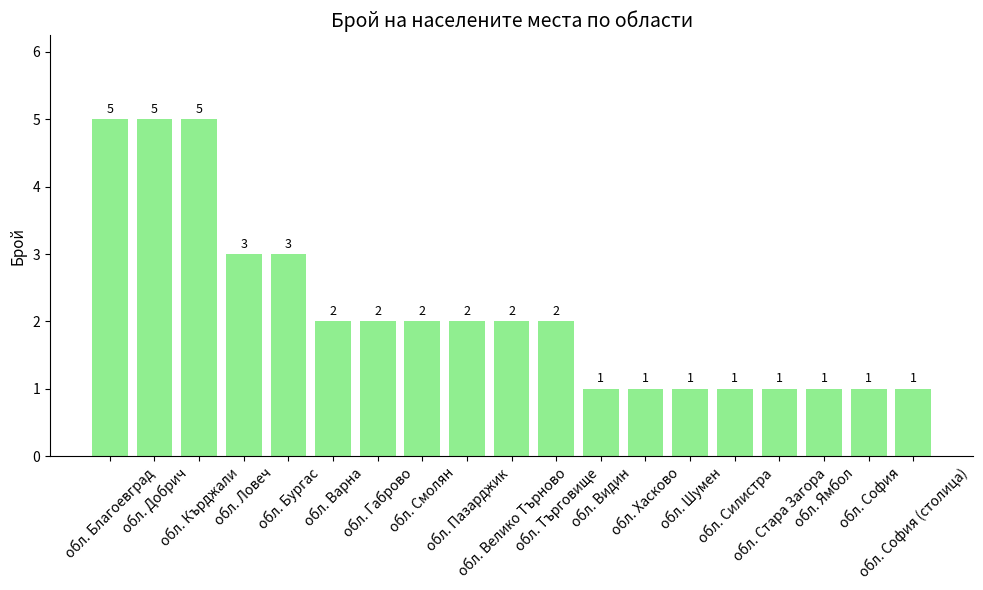

What is the maximum value shown in the chart?

5